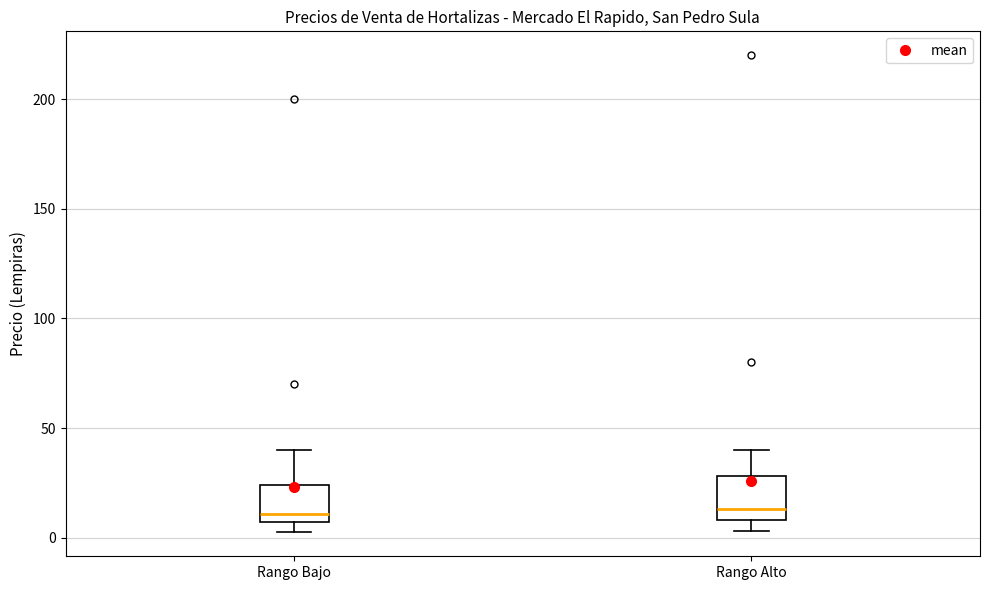

Reading left to right, transcribe this box plot: for each box, give where its median line is, the range the box spans, and where its two whiskers end, as read against the y-axis. The values are not printed on the chart, so give them approximately, as read against the axis.

Rango Bajo: median 10, box 5 to 25, whiskers 5 (just below the box's lower edge) to 40
Rango Alto: median 15, box 10 to 30, whiskers 5 to 40